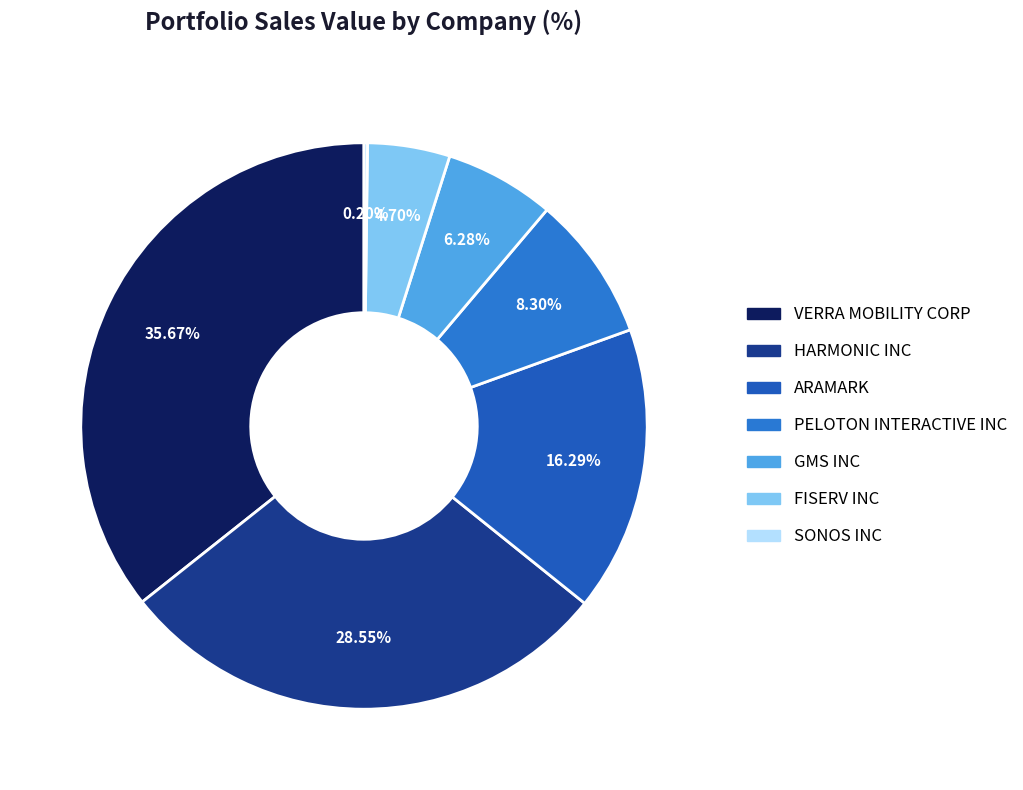

To the nearest percent, what portion does HARMONIC INC represent?

29%